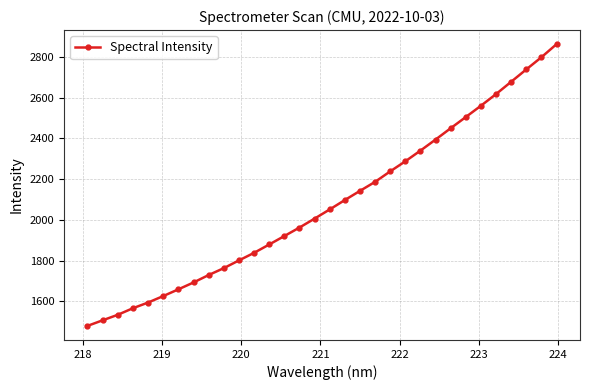

What is the smallest value displayed?

1479.7